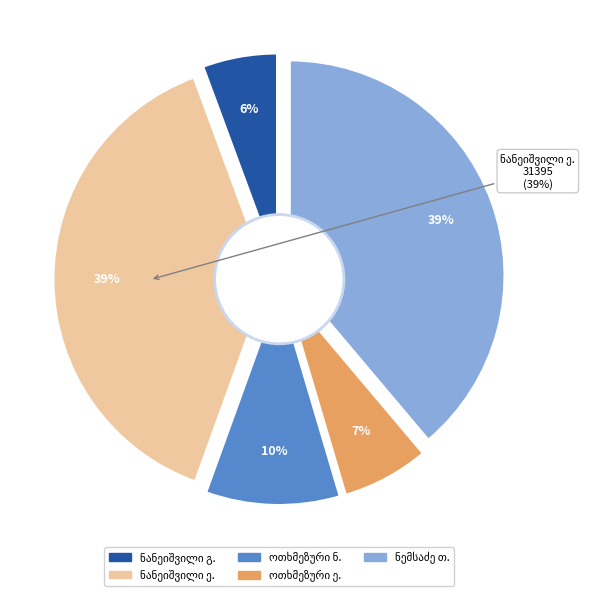

To the nearest percent, what portion does ელენე ბარამის ასული ნანეიშვილისა represent?

39%